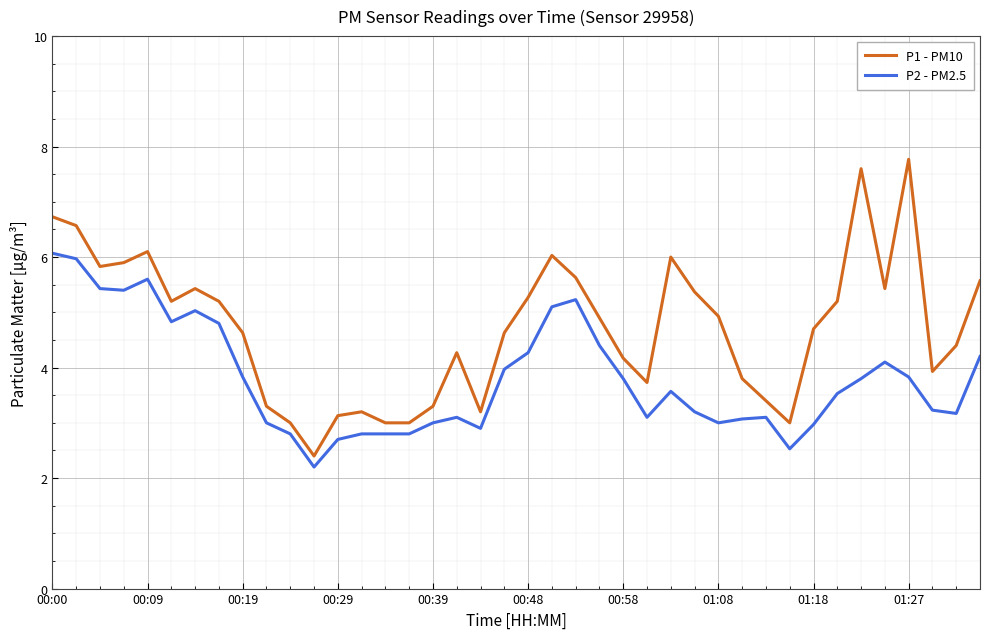

What is the minimum value shown in the chart?

2.2